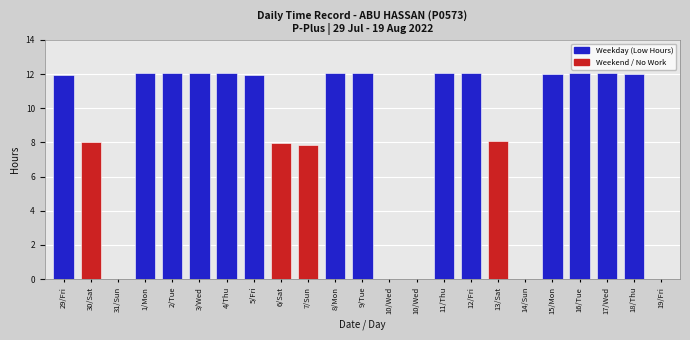

True or false: the data shows 11.9 at 5/Fri.

True